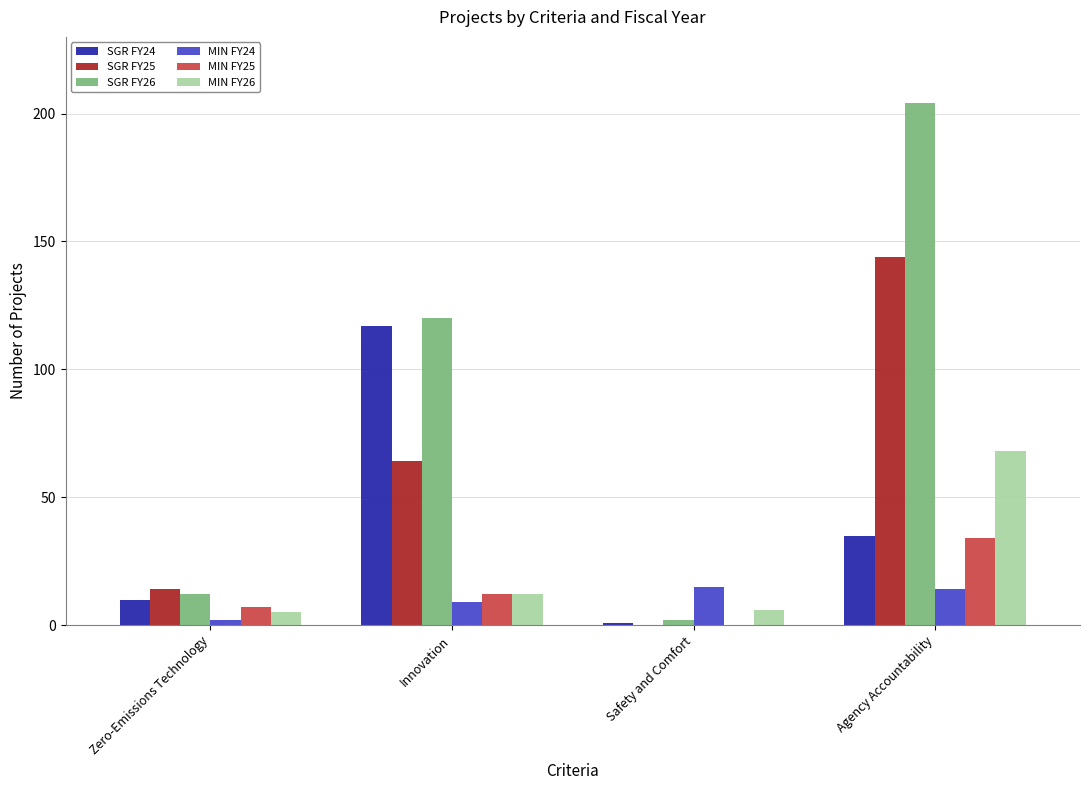

Reading left to right, transcribe all the data shown in this chart.

SGR FY24: Zero-Emissions Technology=10	Innovation=117	Safety and Comfort=1	Agency Accountability=35
SGR FY25: Zero-Emissions Technology=14	Innovation=64	Safety and Comfort=0	Agency Accountability=144
SGR FY26: Zero-Emissions Technology=12	Innovation=120	Safety and Comfort=2	Agency Accountability=204
MIN FY24: Zero-Emissions Technology=2	Innovation=9	Safety and Comfort=15	Agency Accountability=14
MIN FY25: Zero-Emissions Technology=7	Innovation=12	Safety and Comfort=0	Agency Accountability=34
MIN FY26: Zero-Emissions Technology=5	Innovation=12	Safety and Comfort=6	Agency Accountability=68